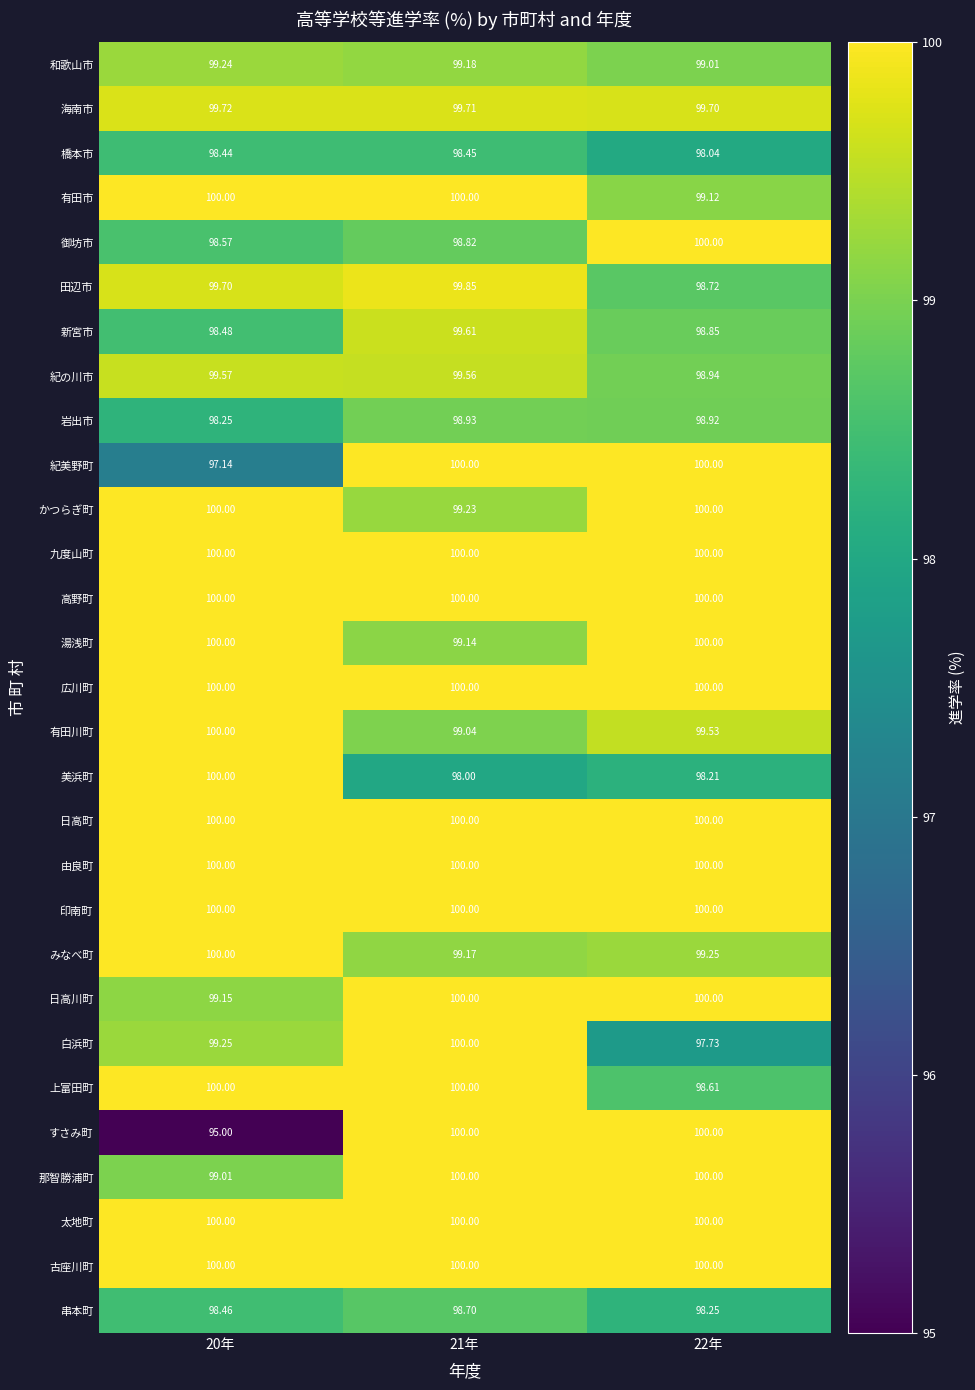

At which category is the sum across all series the highest?

21年